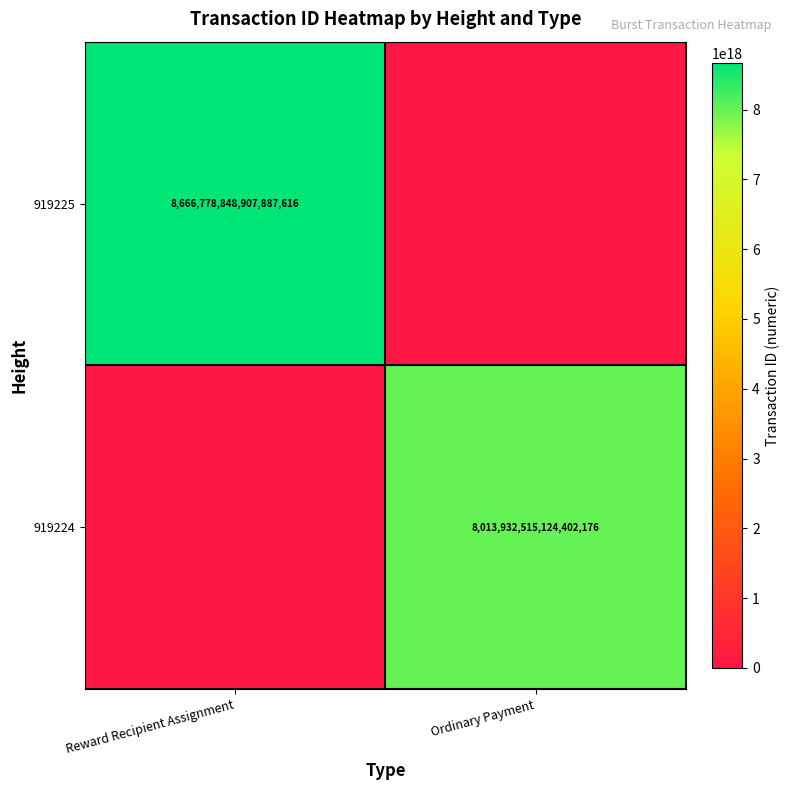

The 919225 series shows 8666778848907887616 at Reward Recipient Assignment. True or false?

True